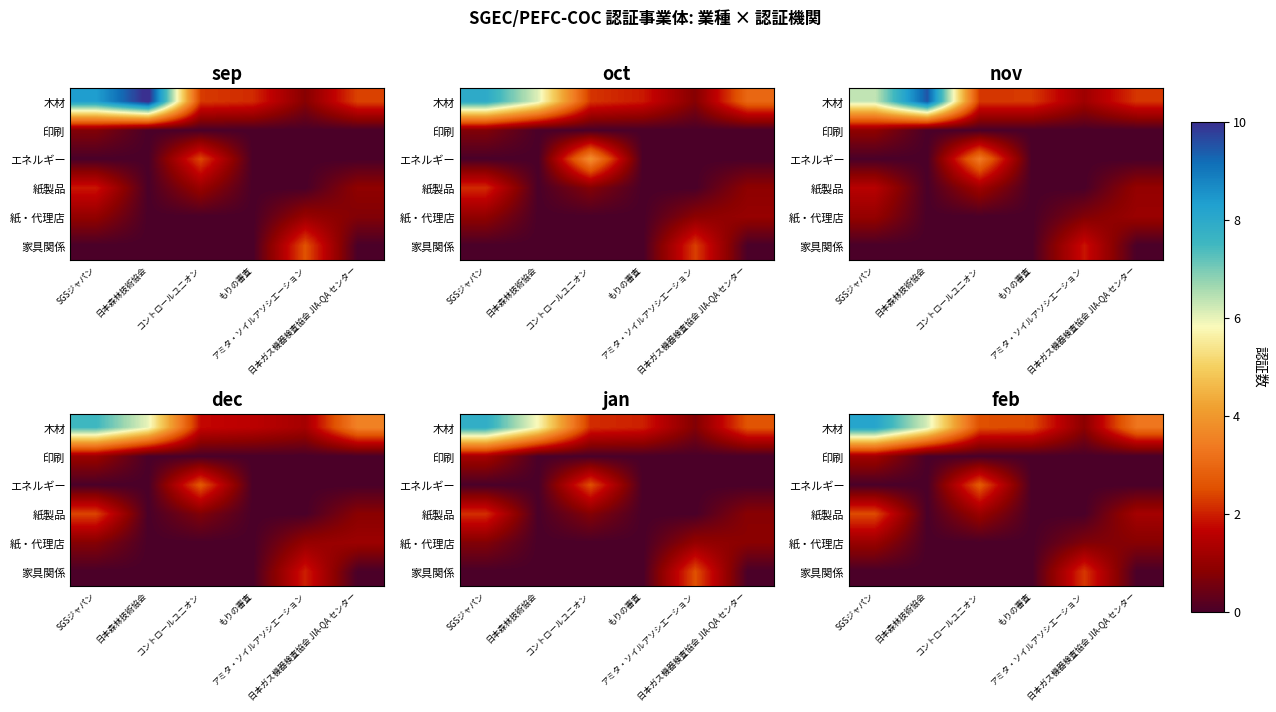

The value of 印刷 at 日本ガス機器検査協会 JIA-QA センター is 0.0. True or false?

True